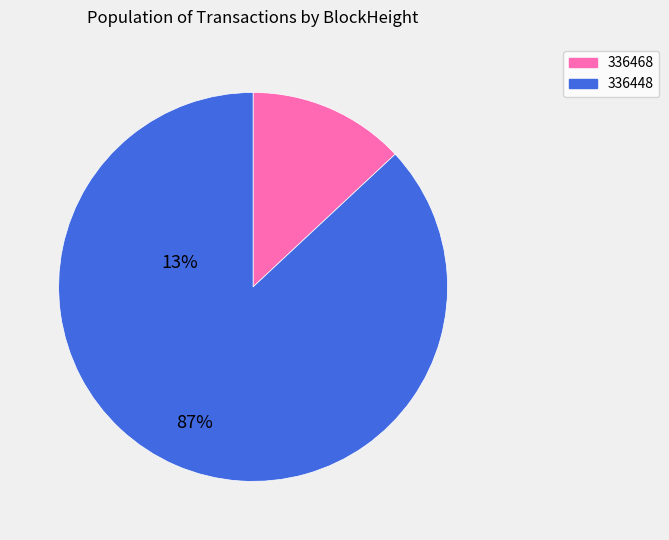

Rank the categories by value from highest to lowest.

336448, 336468